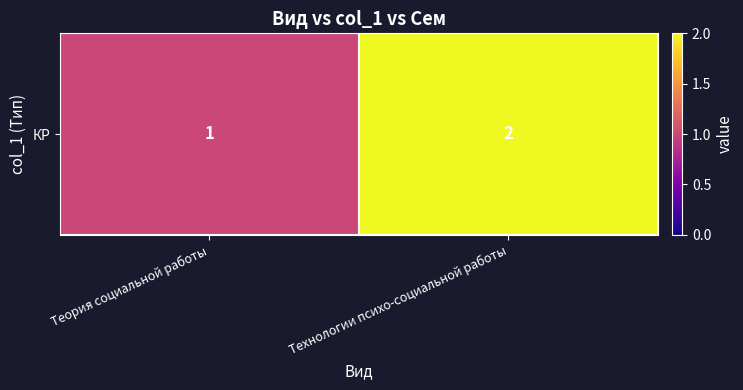

How many distinct data groups are displayed?

1